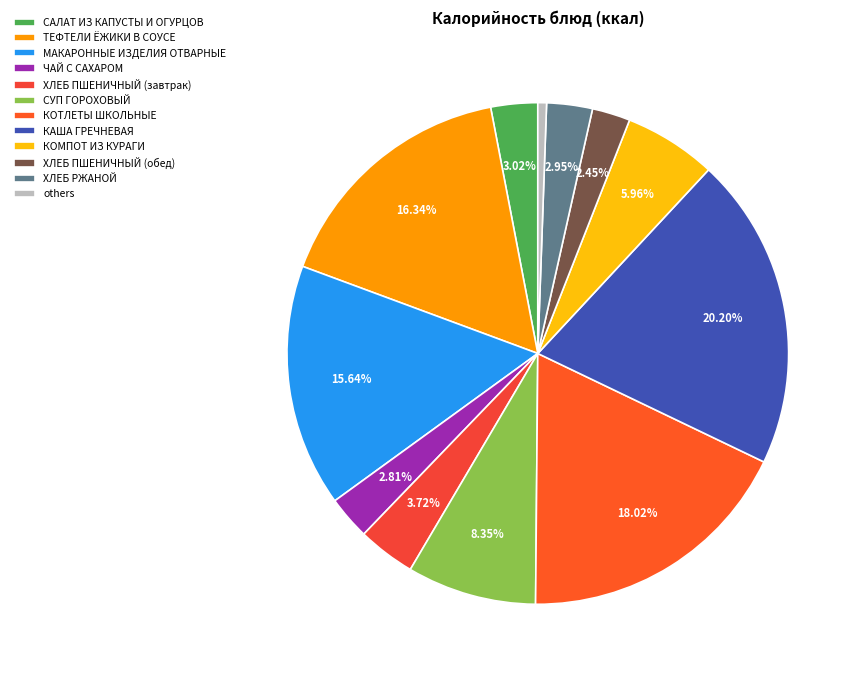

Is there a majority slice in this chart?

No